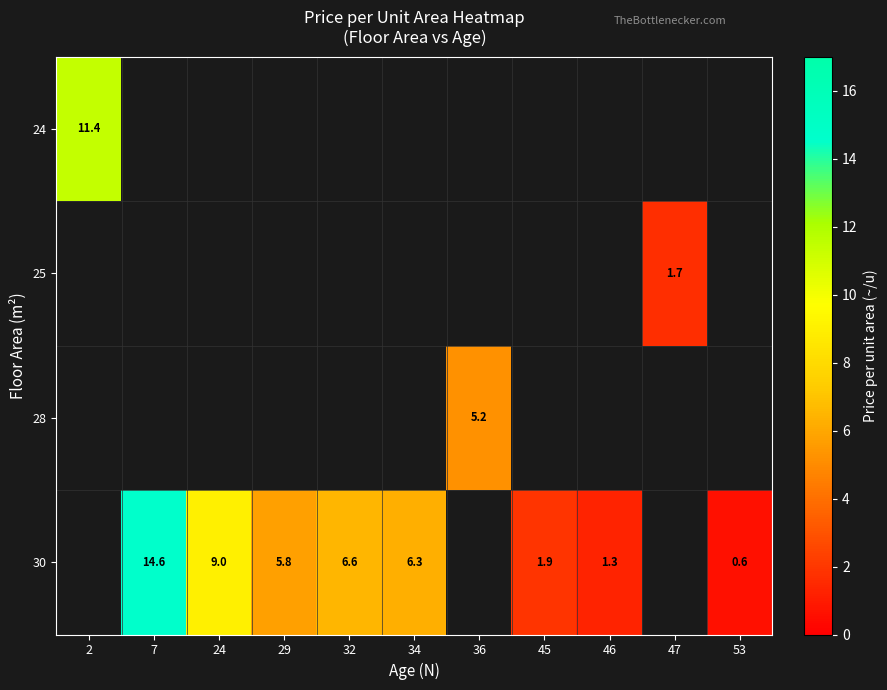

Is it true that 30 equals 0.5 at 45?

False